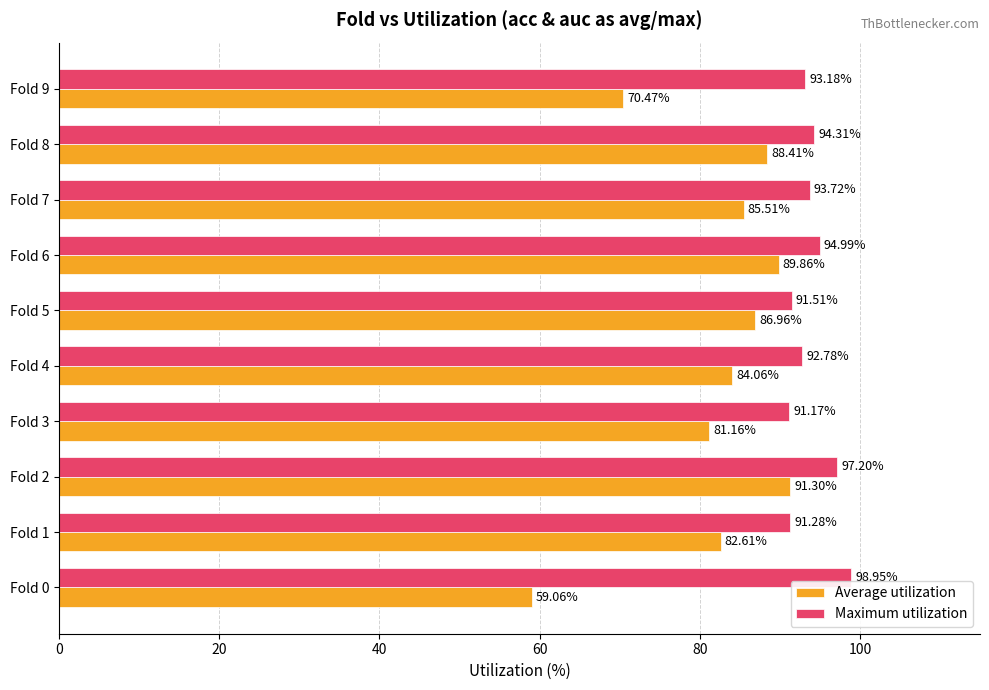

What is the maximum value shown in the chart?

98.9